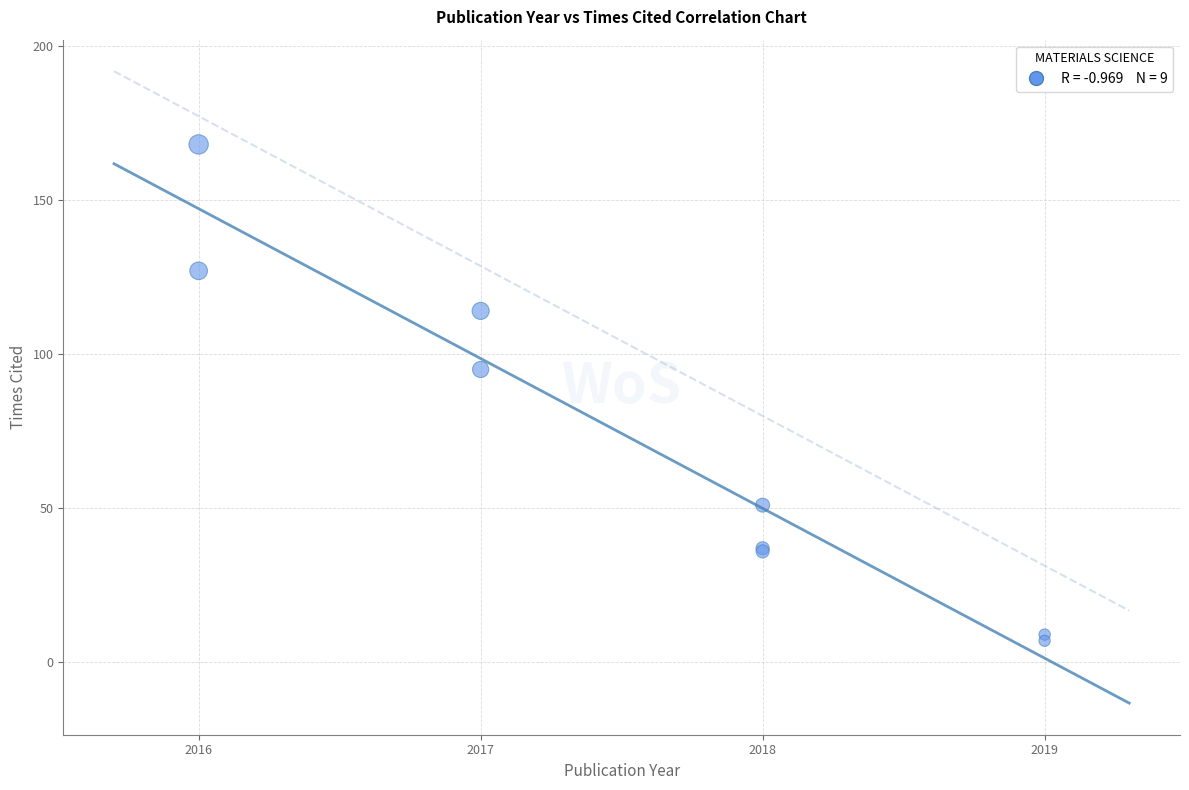

What Y value in the scatter plot is closest to 87?

95